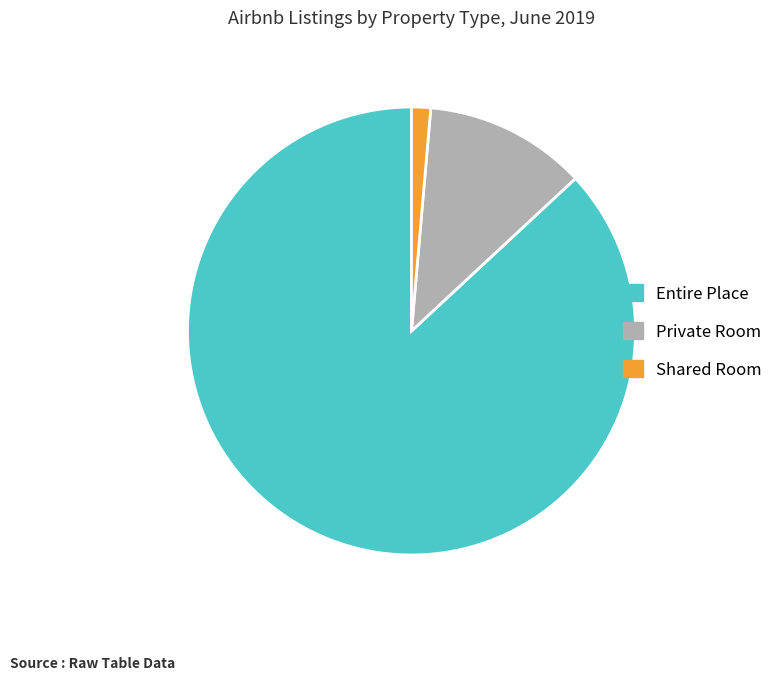

Do Shared Room and Private Room together represent more than half of the pie?

No